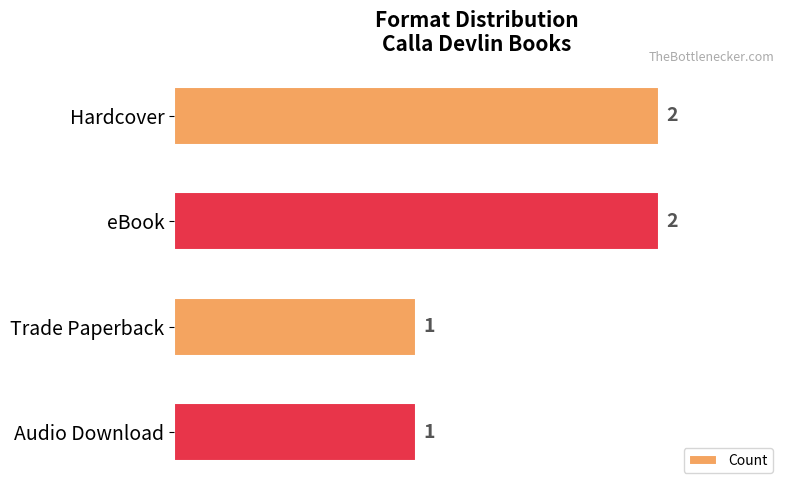

How many values are below 2?

2